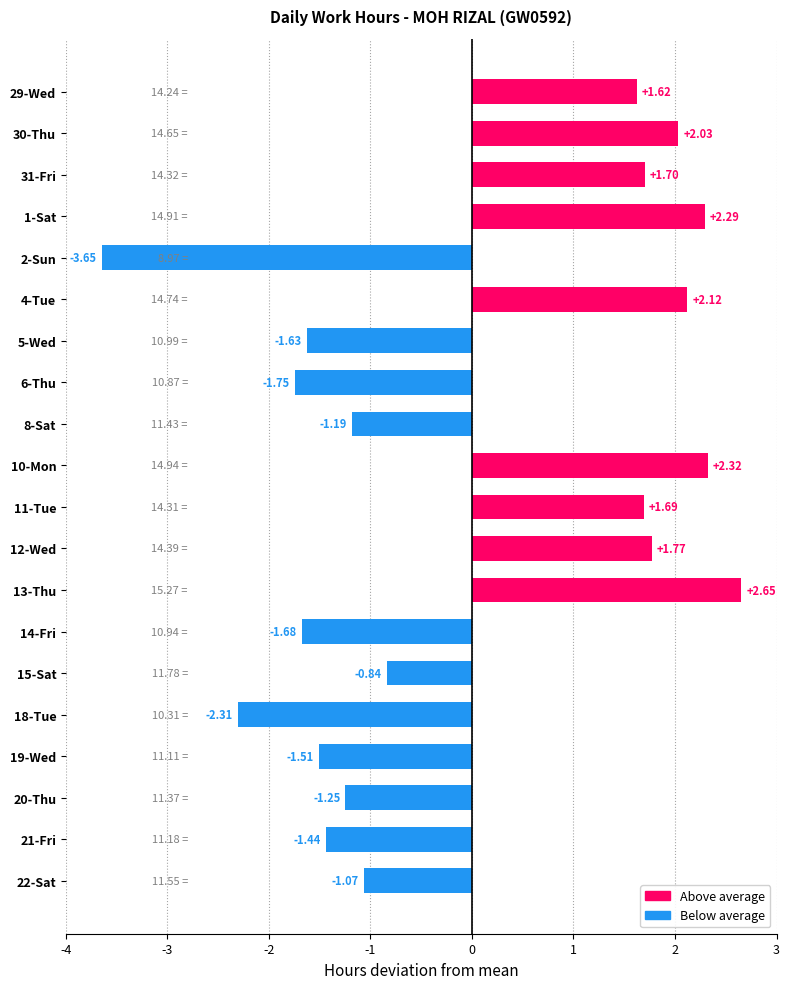

What is the change in value from 2-Sun to 10-Mon?

+6.0